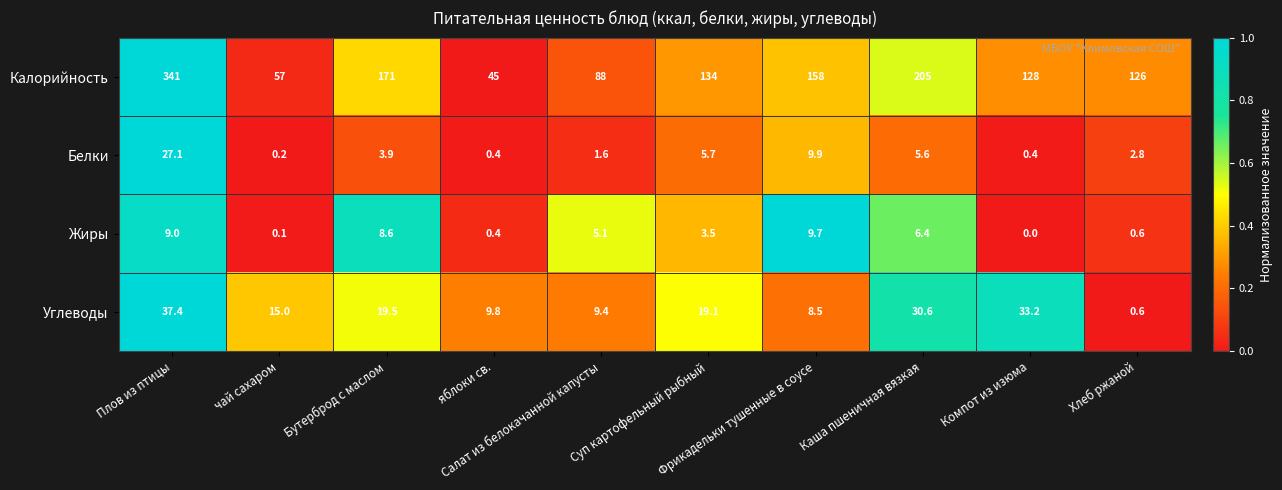

At how many categories does at least one series exceed 0?

10